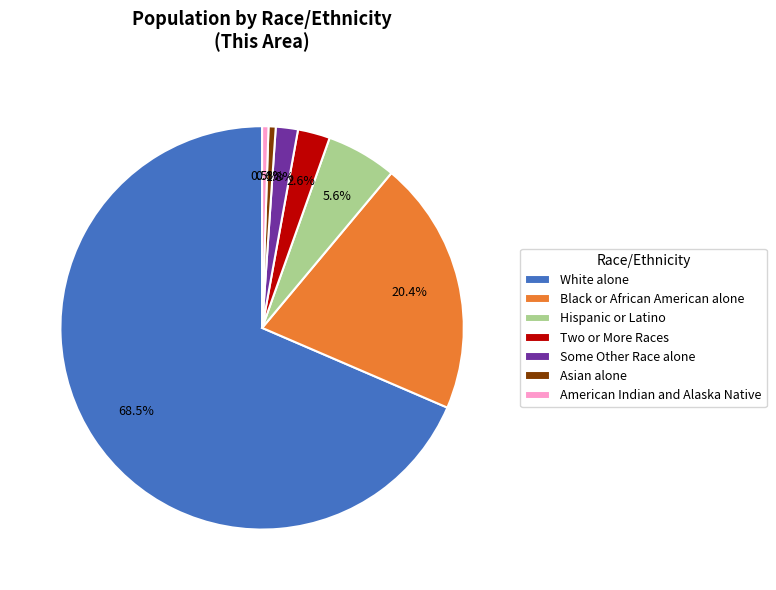

Count the number of slices in the pie.

7